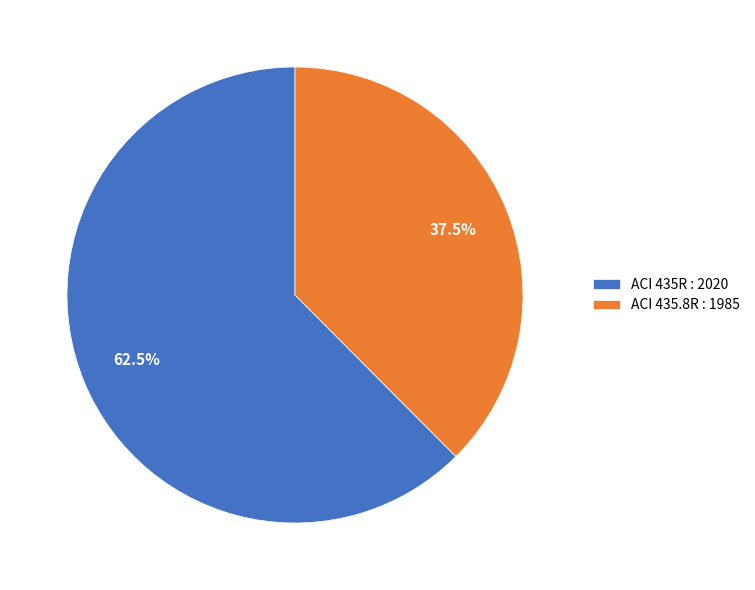

To the nearest percent, what is the average slice percentage?

50%